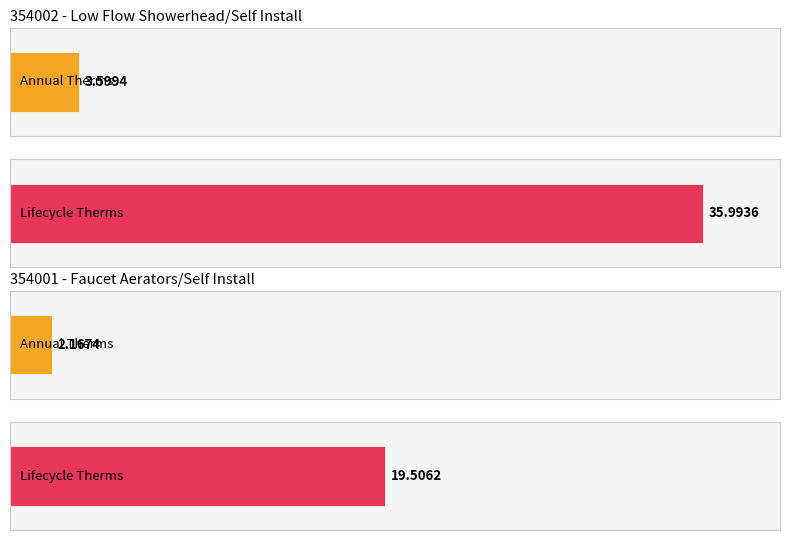

Rank the series by their average value, from highest to lowest.

Lifecycle Therms, Annual Therms